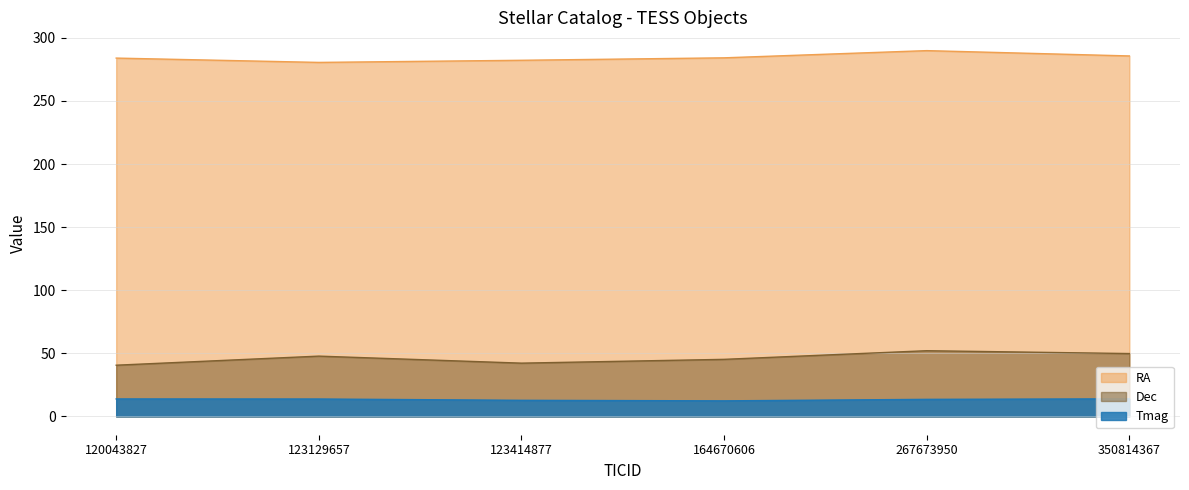

At which category does Tmag reach its first local valley?

164670606